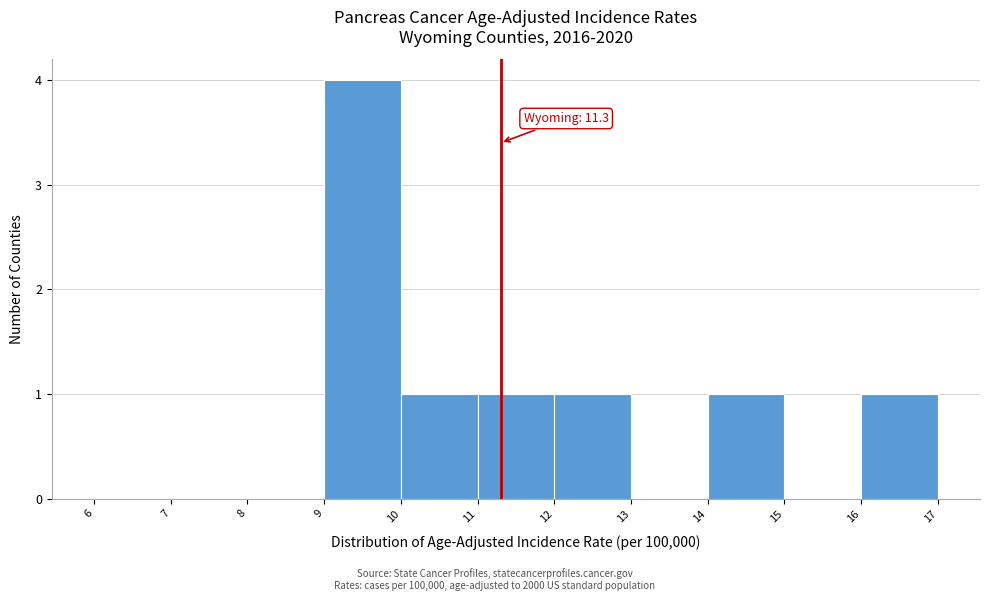

Over which range of the x-axis is the bar tallest?

9 to 10